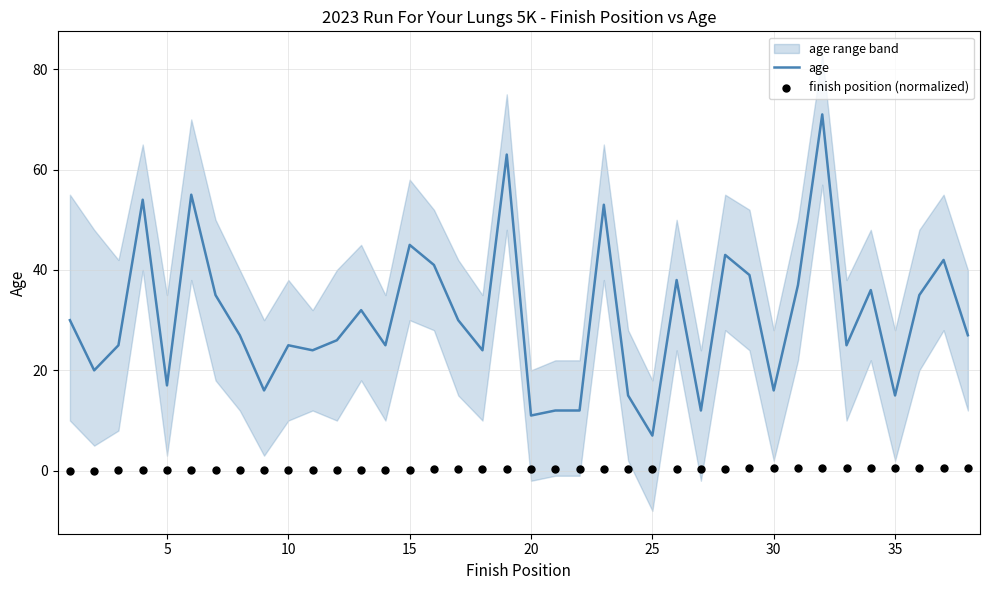

What are all the series names shown in the legend?

age, finish position (normalized)